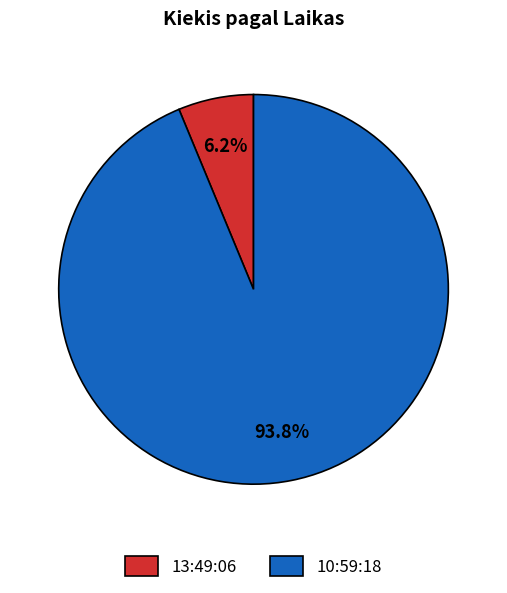

Which slice is the largest?

10:59:18